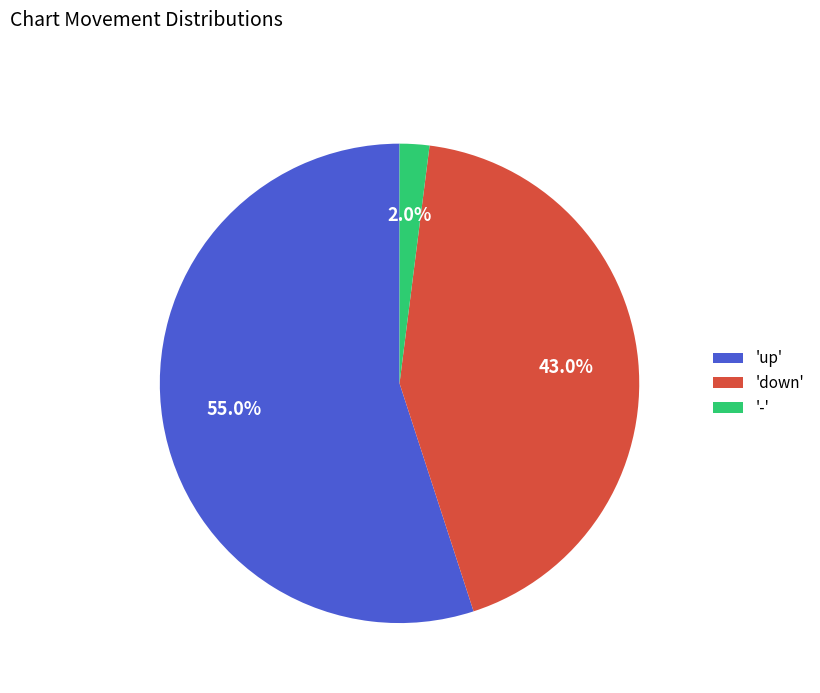

How many segments does this pie chart have?

3